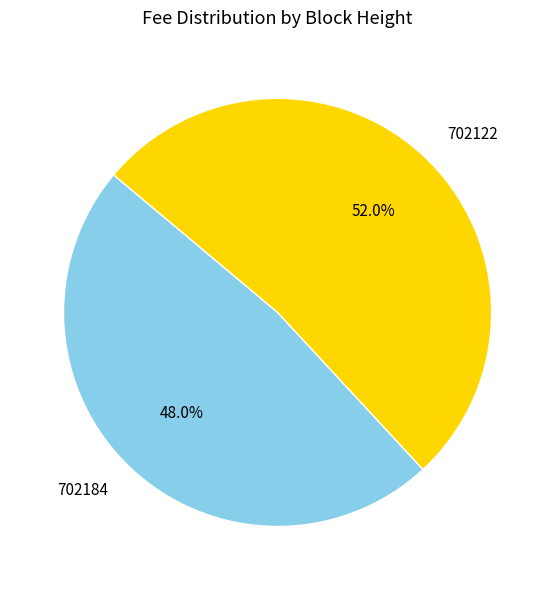

Which category has the smallest portion of the pie?

702184